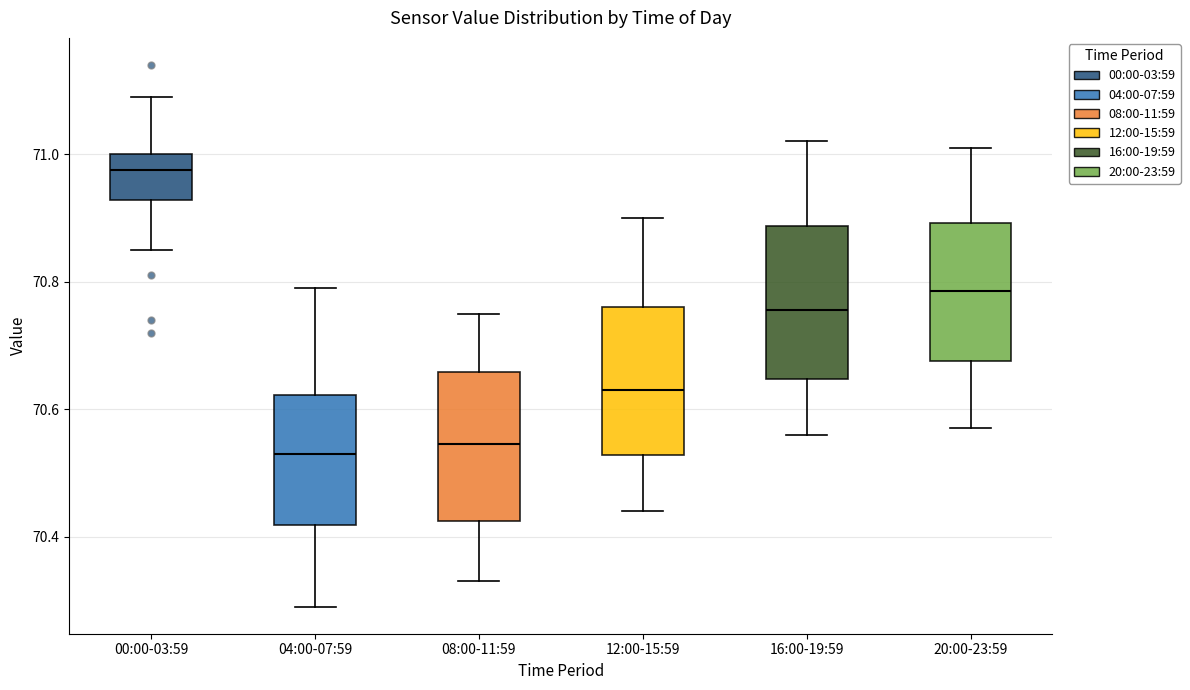

Reading left to right, transcribe this box plot: for each box, give where its median line is, the range the box spans, and where its two whiskers end, as read against the y-axis. The values are not printed on the chart, so give them approximately, as read against the axis.

00:00-03:59: median 70.98, box 70.92 to 71.00, whiskers 70.86 to 71.10
04:00-07:59: median 70.54, box 70.42 to 70.62, whiskers 70.30 to 70.80
08:00-11:59: median 70.54, box 70.42 to 70.66, whiskers 70.34 to 70.76
12:00-15:59: median 70.64, box 70.52 to 70.76, whiskers 70.44 to 70.90
16:00-19:59: median 70.76, box 70.64 to 70.88, whiskers 70.56 to 71.02
20:00-23:59: median 70.78, box 70.68 to 70.90, whiskers 70.58 to 71.02